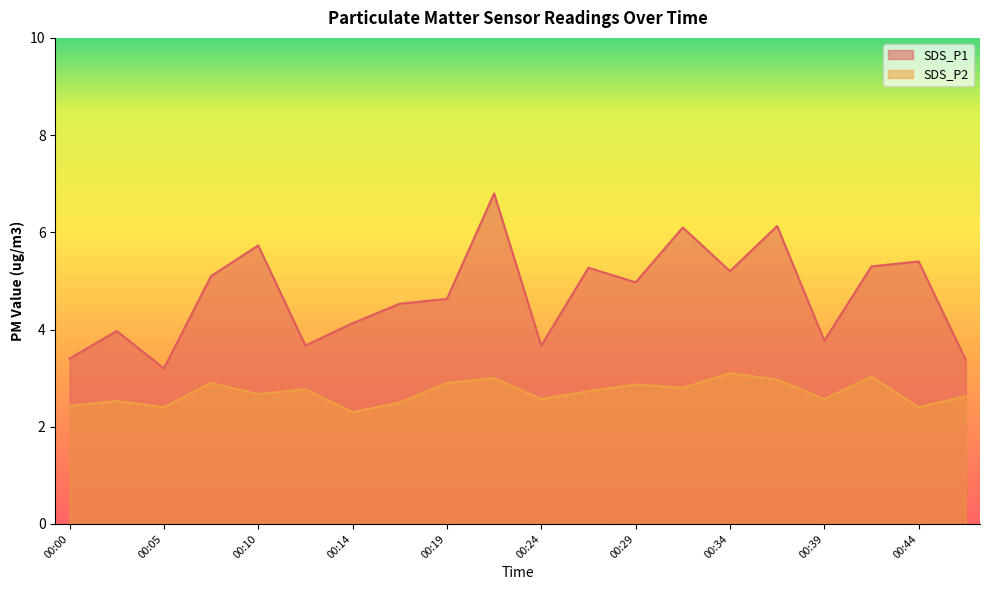

The value of SDS_P1 at 00:19 is 4.6. True or false?

True